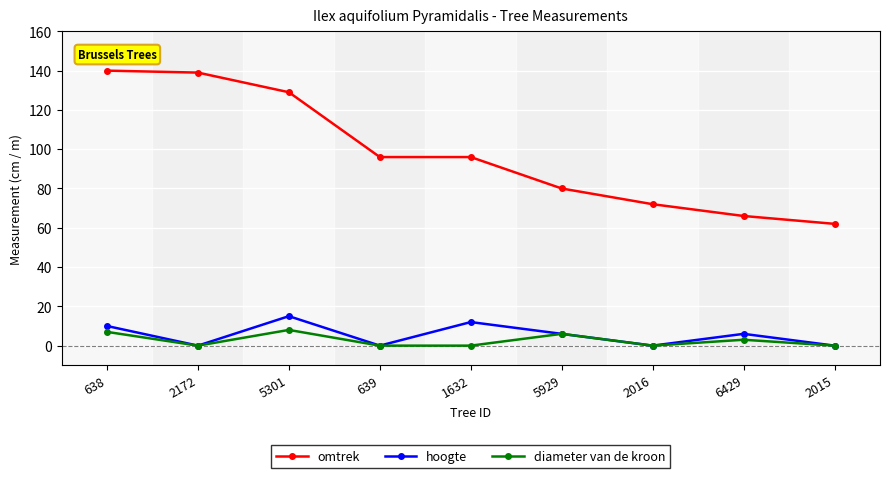

How many interior local peaks does the diameter van de kroon series have?

3